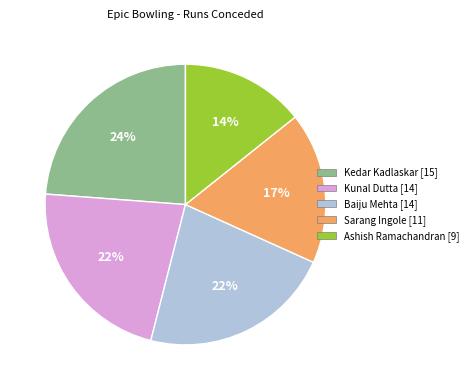

To the nearest percent, what is the combined percentage of Kedar Kadlaskar and Sarang Ingole?

41%